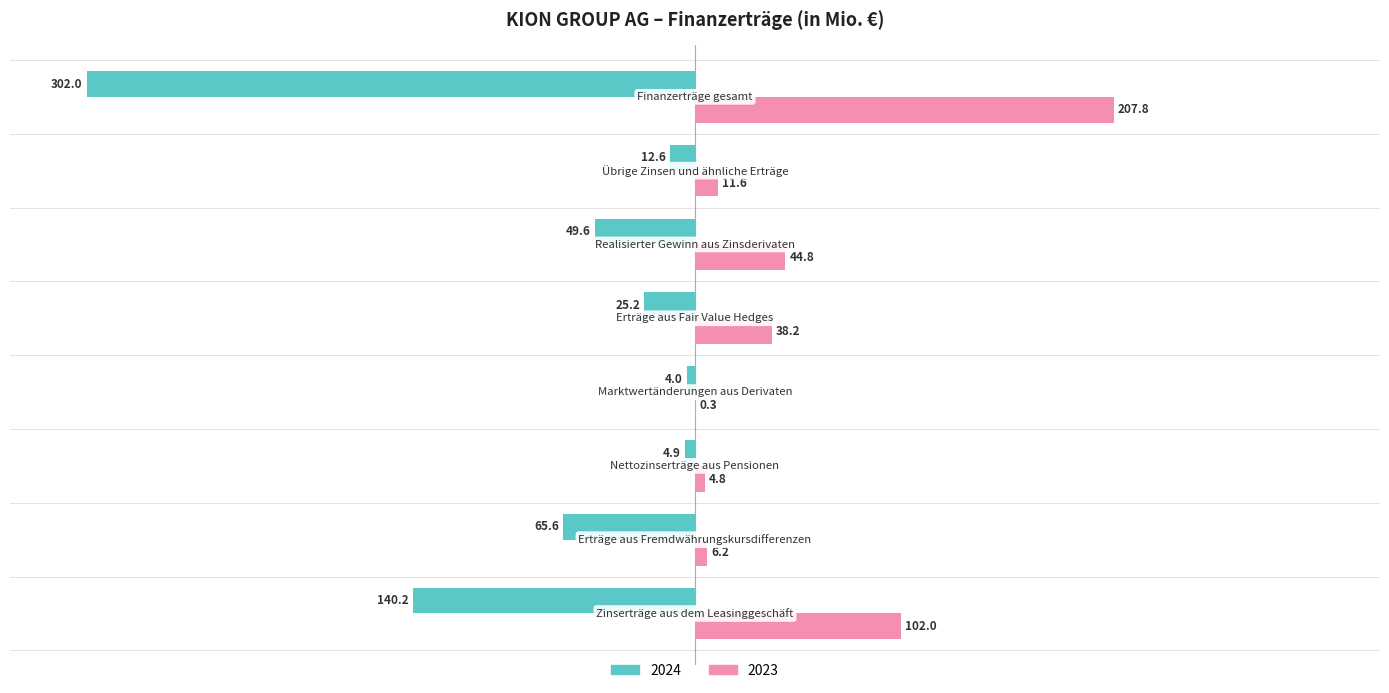

What is the sum of all 2024 values?

-604.1